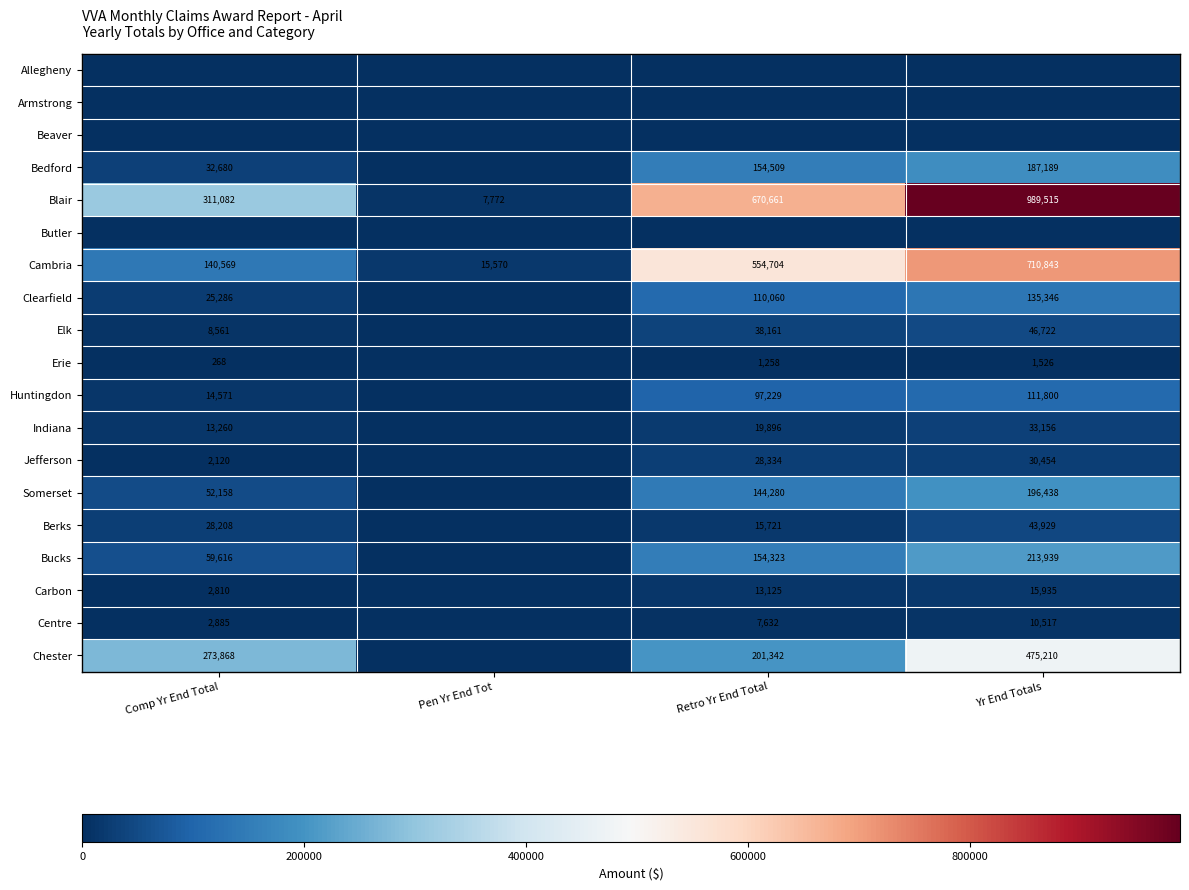

At which label is Cambria closest to 363206?

Retro Yr End Total